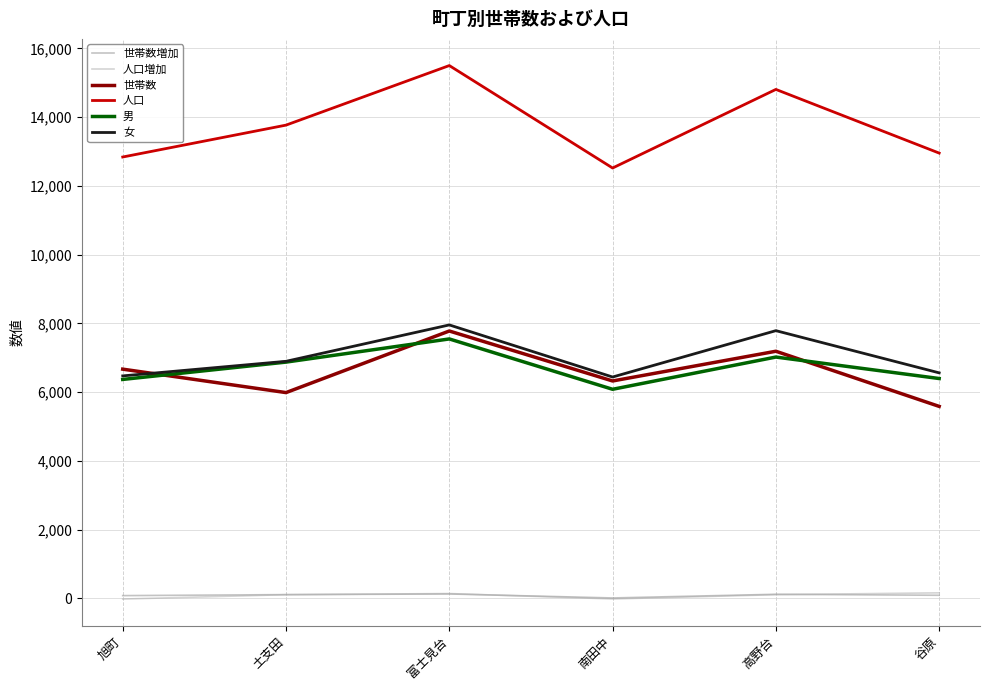

The 世帯数 series shows 1891 at 土支田. True or false?

False